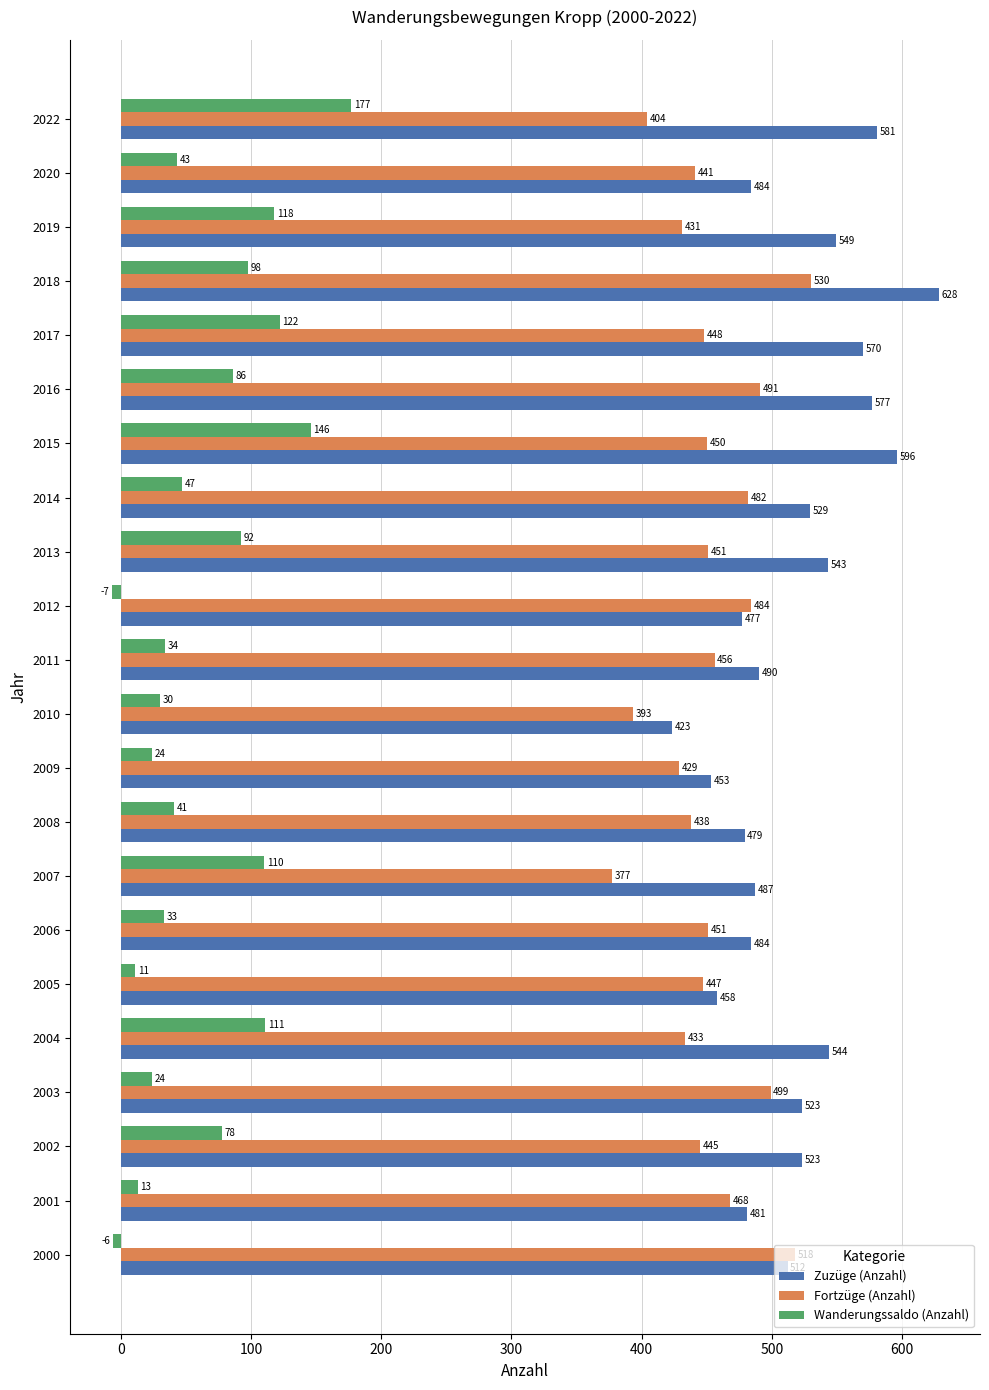

At 2001, list the series in order from largest to smallest.

Zuzüge (Anzahl), Fortzüge (Anzahl), Wanderungssaldo (Anzahl)